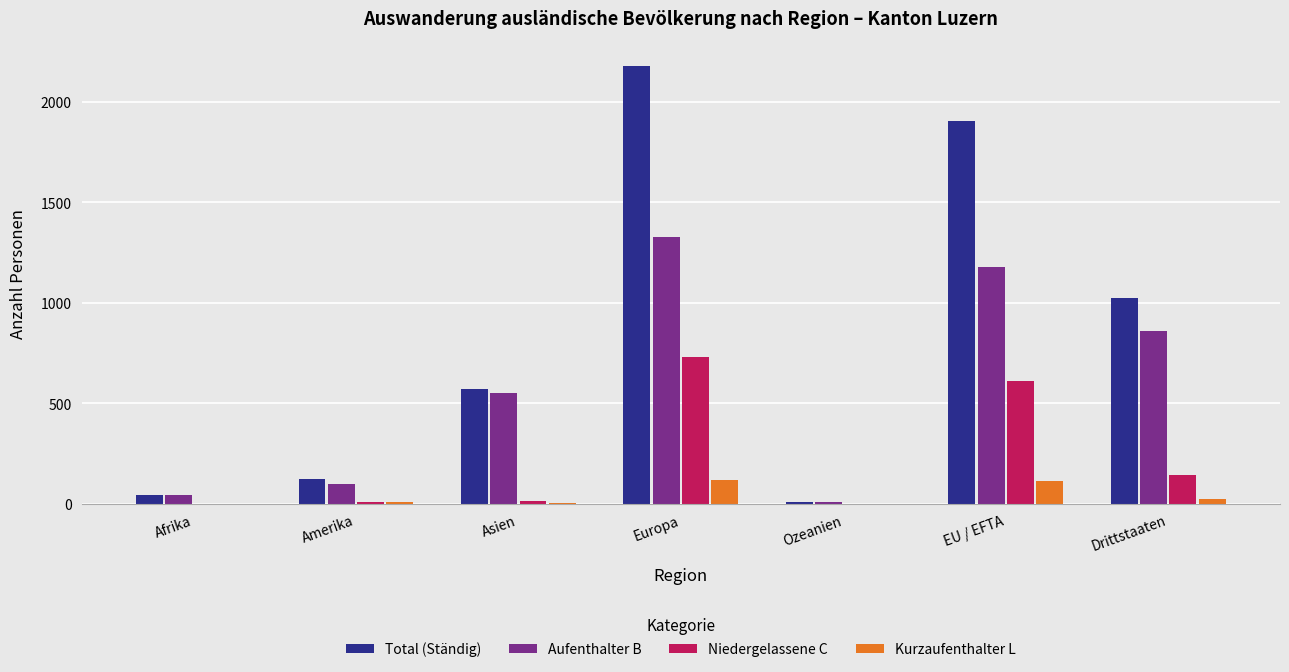

How many series are shown in this chart?

4